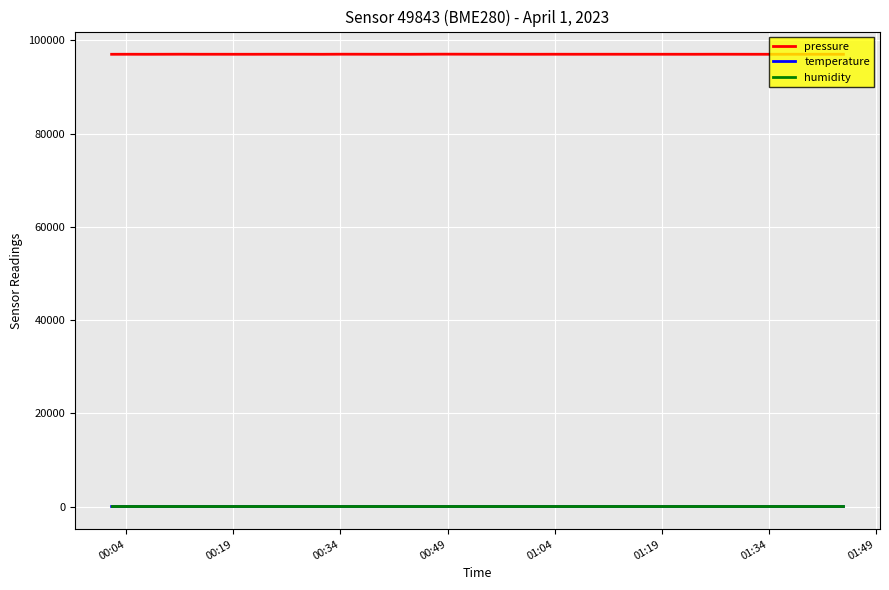

Which series has the largest total across all categories?

pressure